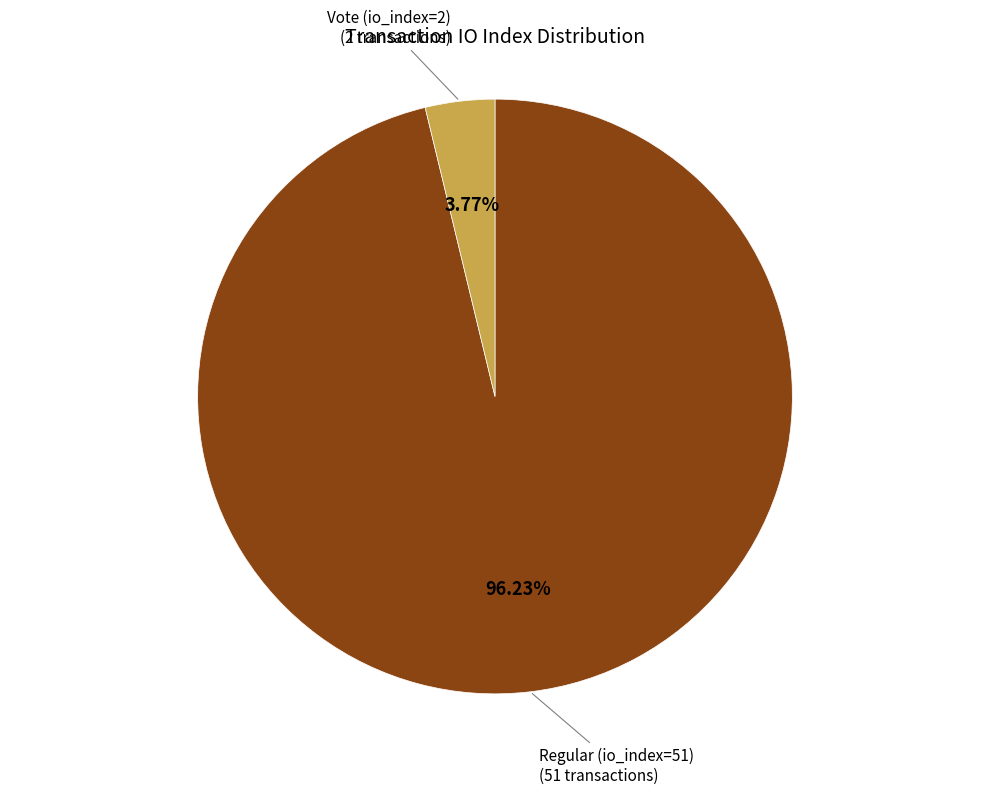

Is there any slice that represents more than half of the pie?

Yes